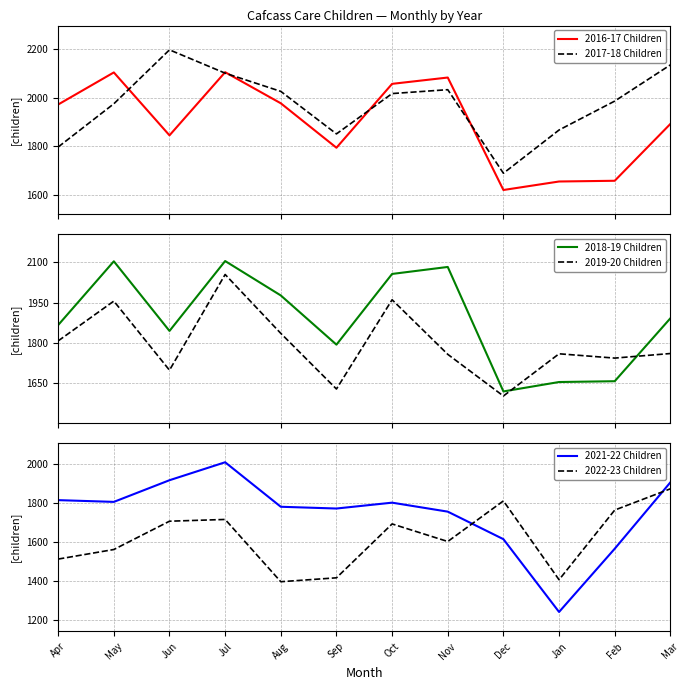

What is the average value of the 2017-18 Children series?

1973